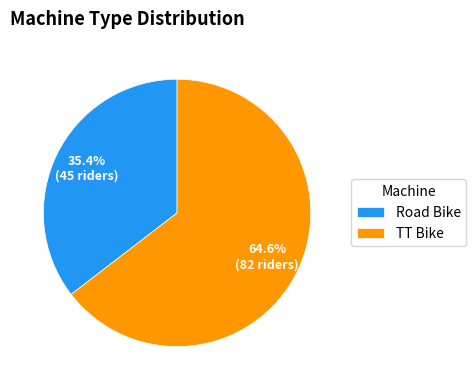

Approximately how many times larger is the value at Road Bike compared to TT Bike?

0.5